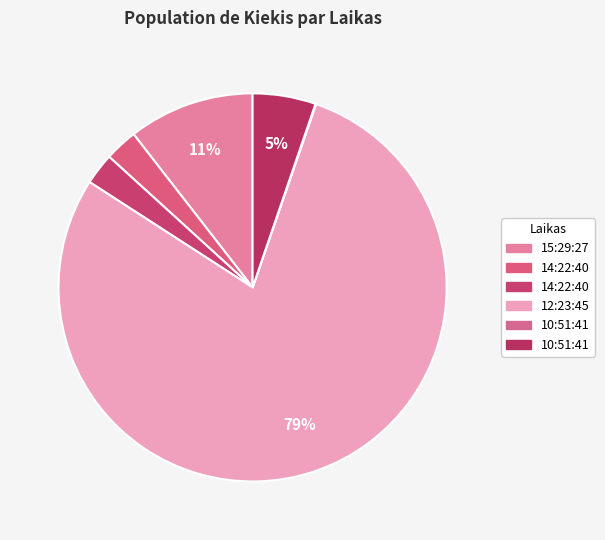

How many segments does this pie chart have?

6